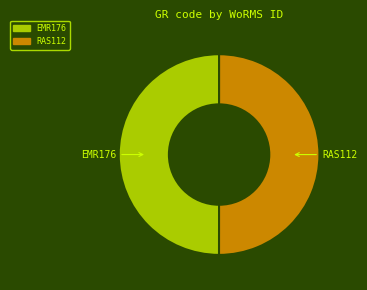

Is it true that EMR176 is 41% of the pie?

False